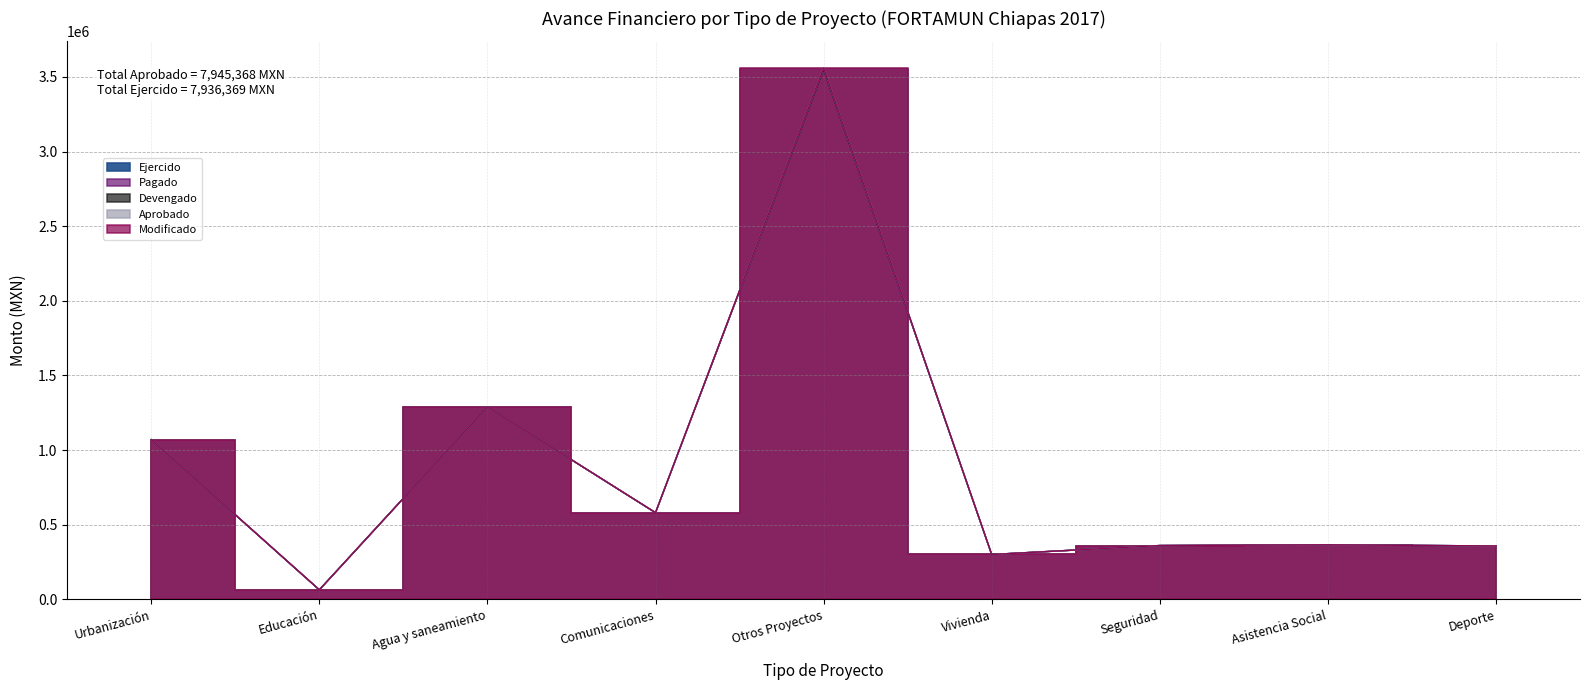

Count the number of data series in this chart.

5